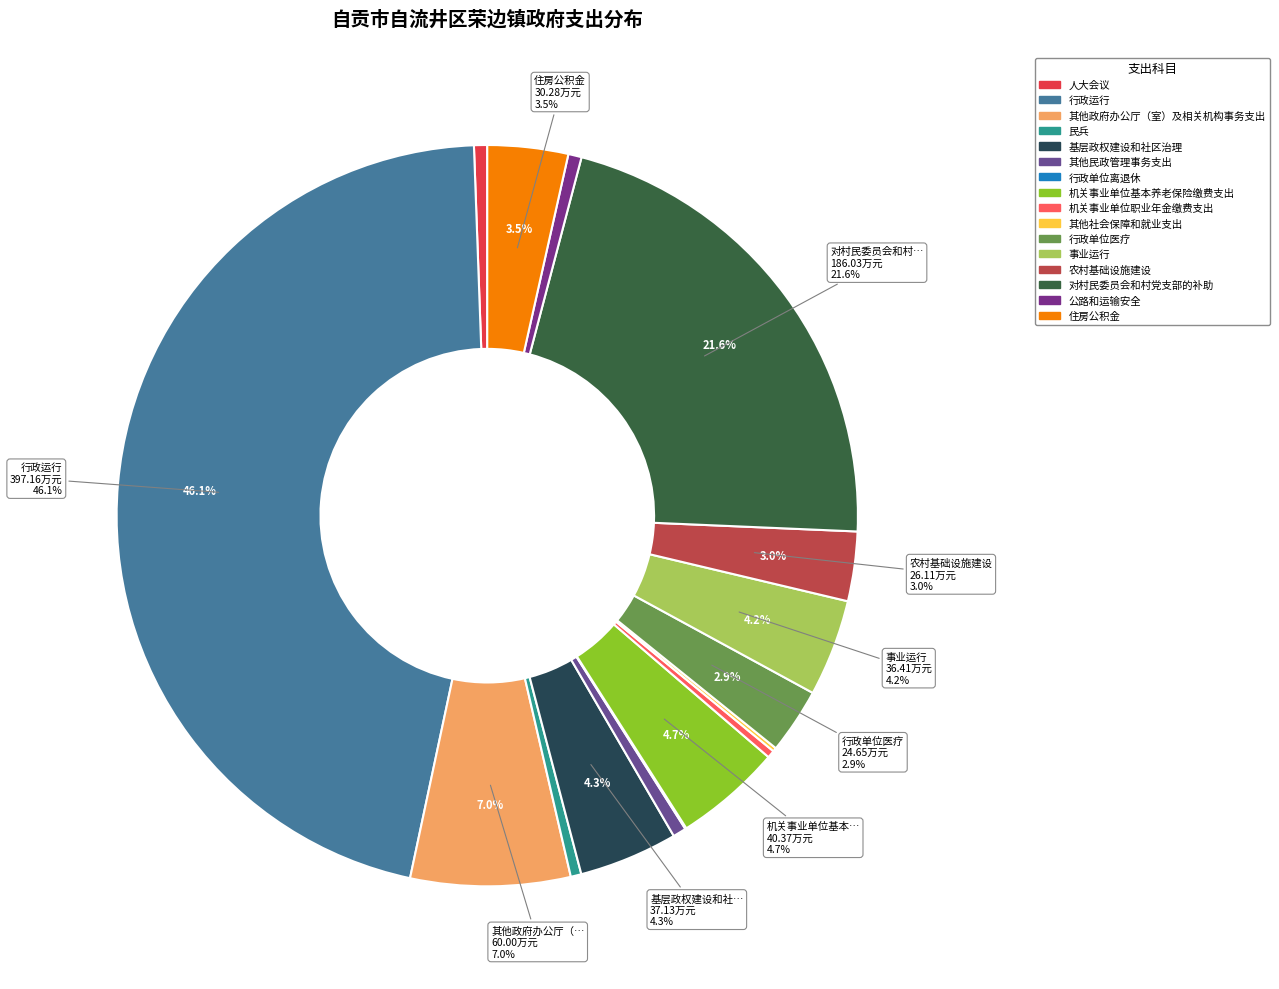

Which category has the biggest portion of the pie?

行政运行